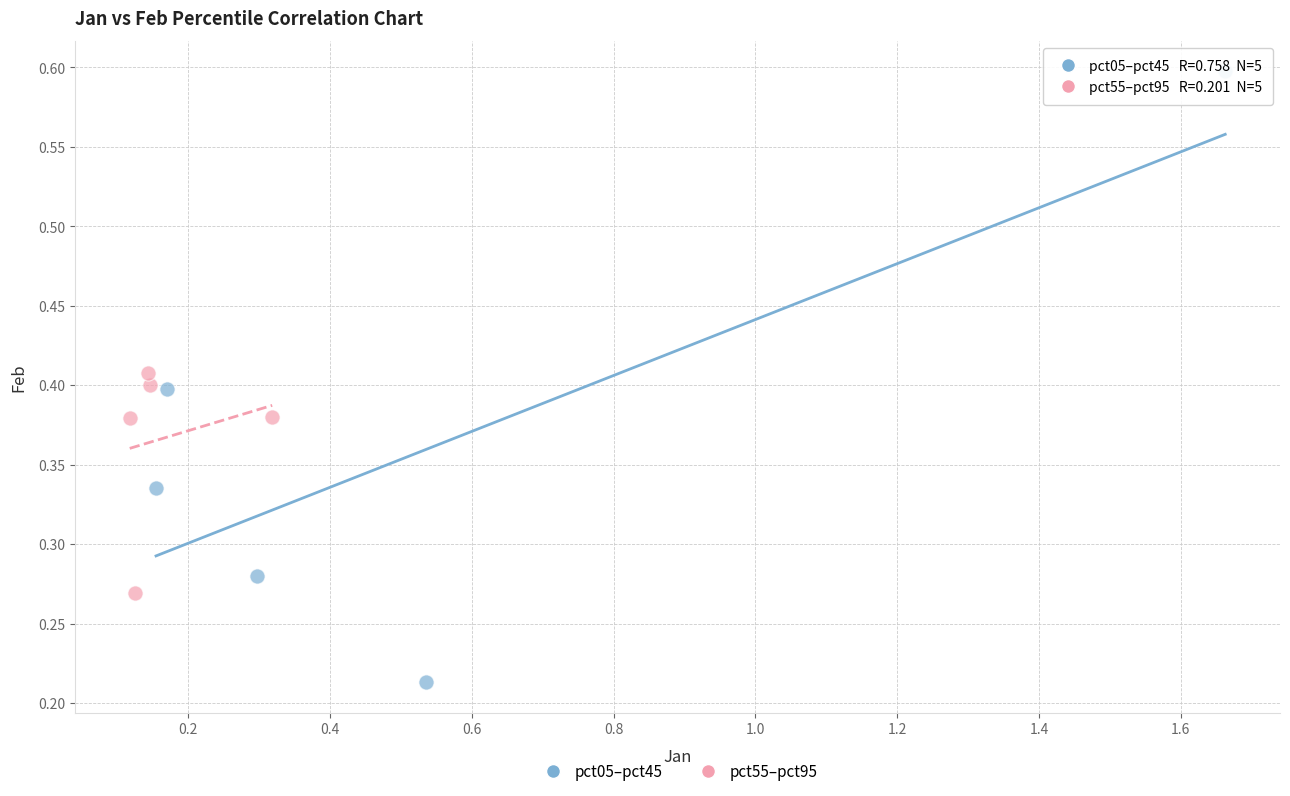

Which series contains the highest Y value?

pct05–pct45